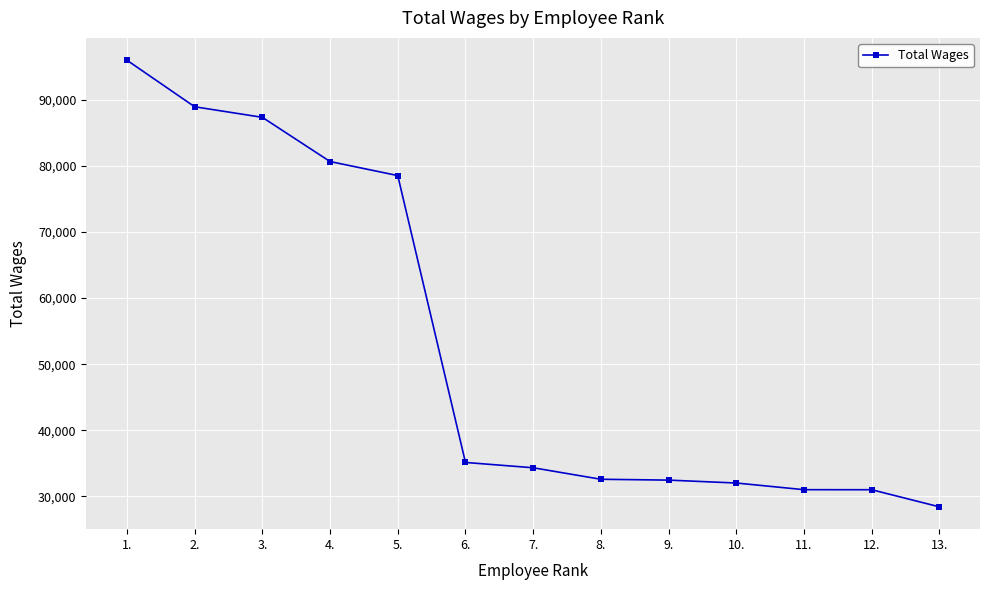

What is the value of the 10th point from the left?

32033